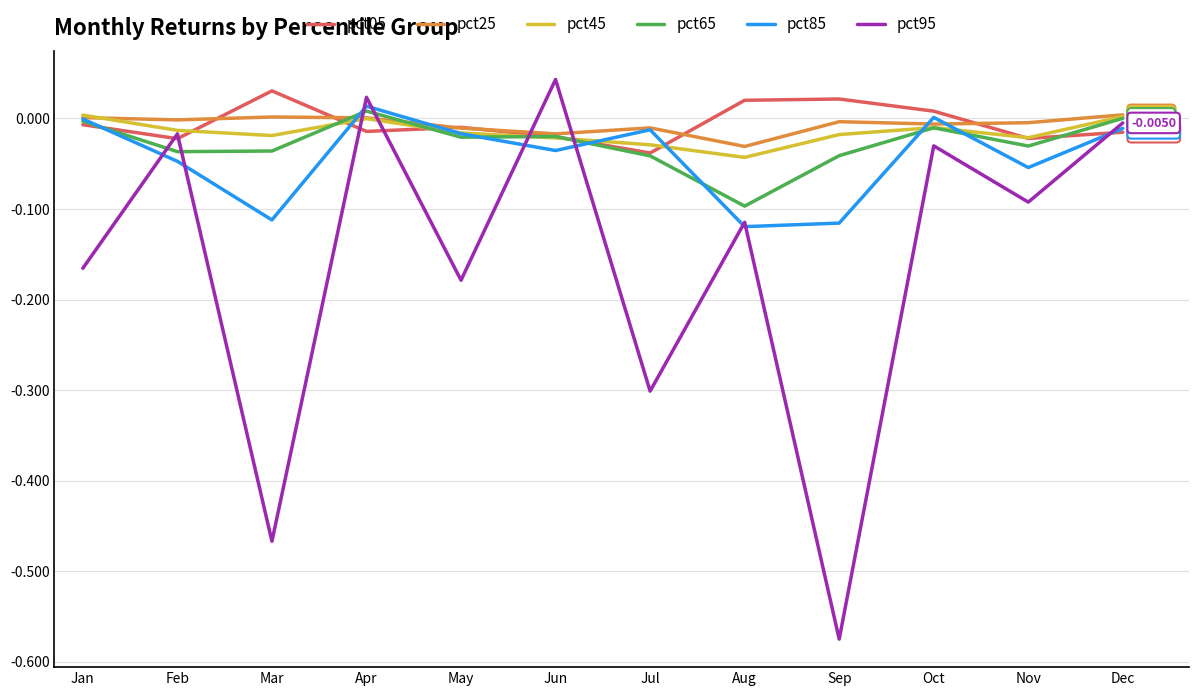

True or false: pct95 and pct45 cross at least once.

True